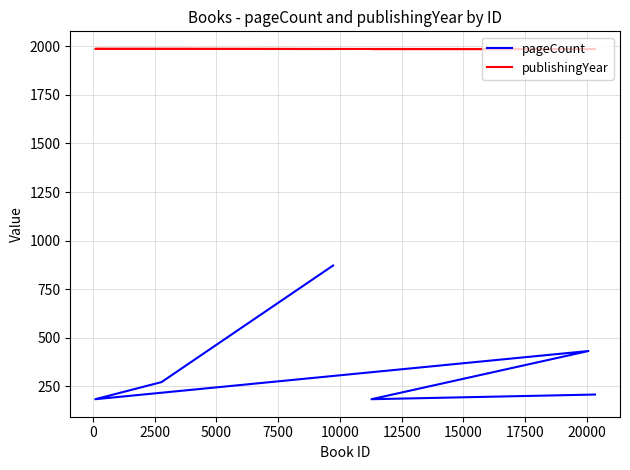

List the series in order of their peak value, lowest first.

pageCount, publishingYear